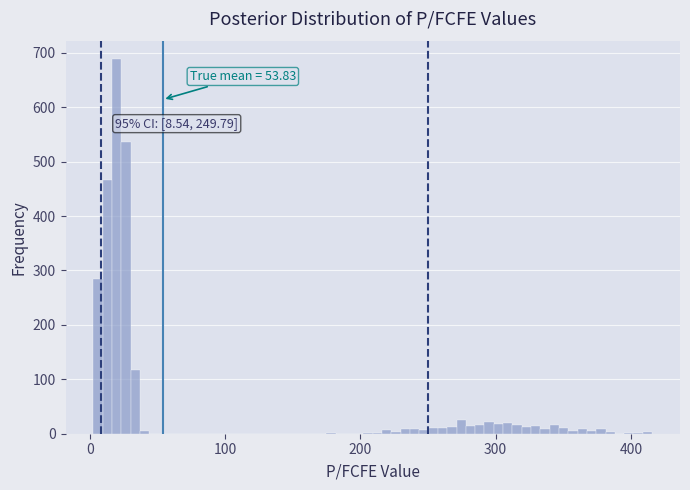

Around what value on the x-axis is the tallest bar? Give the approximate position of its centre, as read against the axis.

20